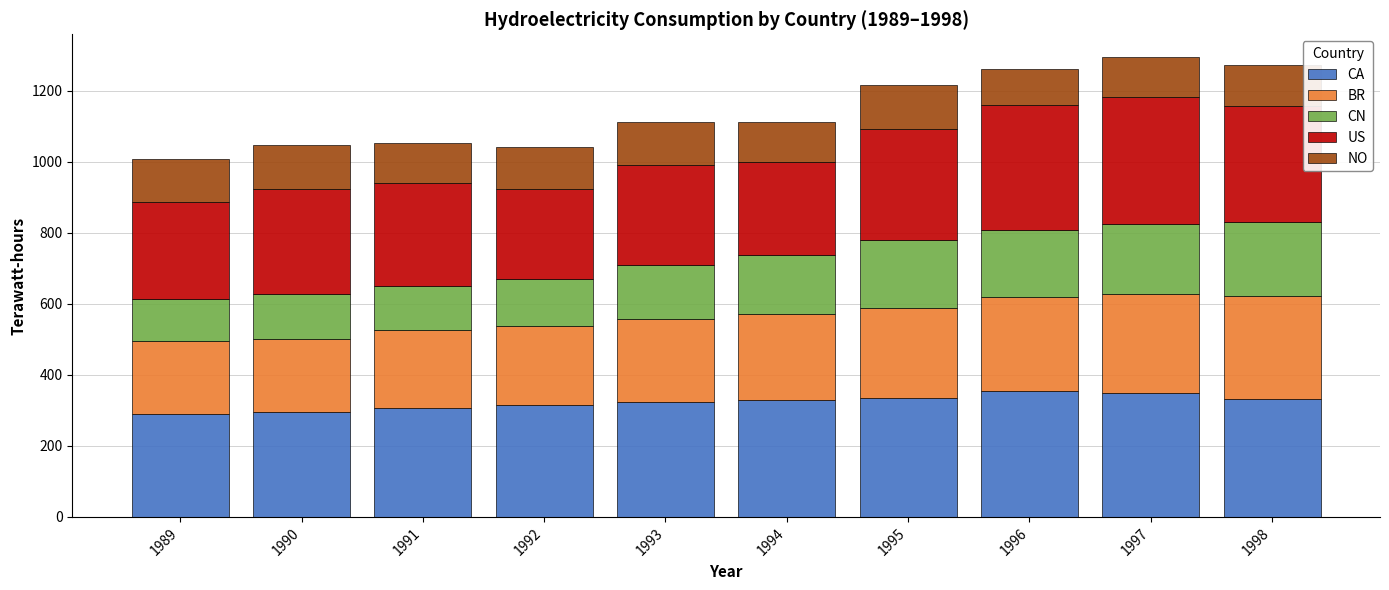

How many bars are there in total?

10